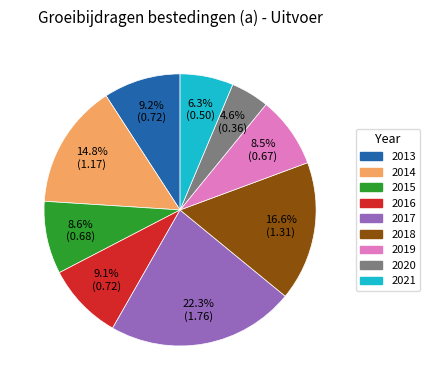

Is the sum of 2019 and 2015 greater than half?

No